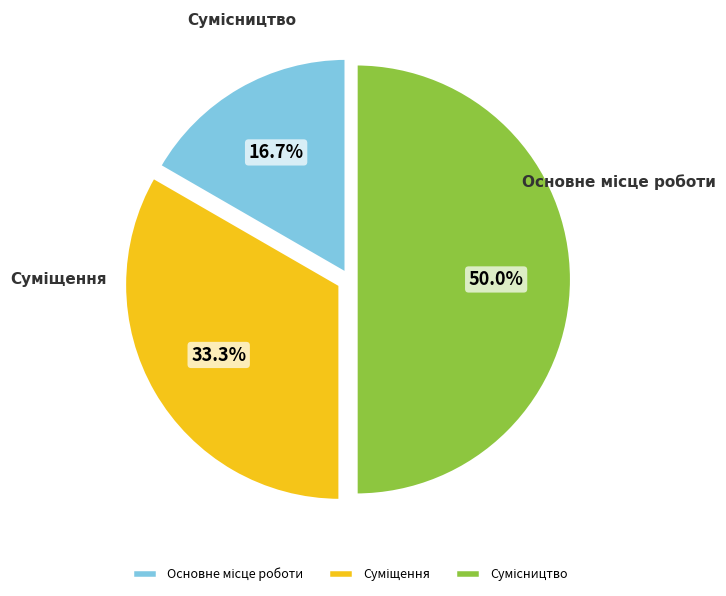

What is the smallest slice in the pie chart?

Основне місце роботи